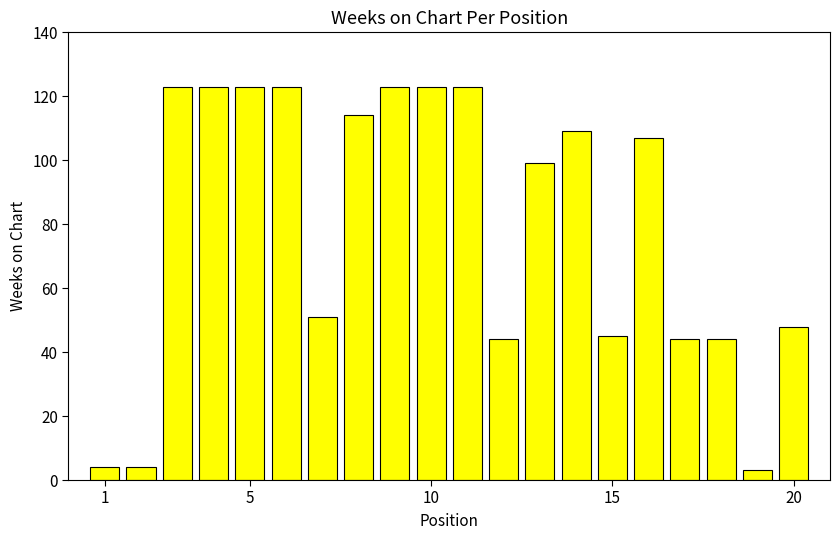

Reading left to right, extract all data points from this chart.

4	4	123	123	123	123	51	114	123	123	123	44	99	109	45	107	44	44	3	48